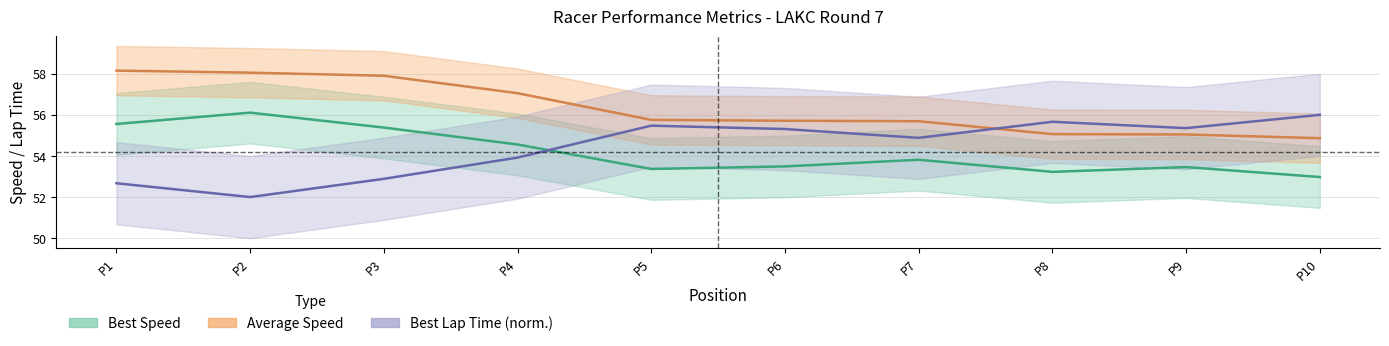

The value of Best Speed at P1 is 13.1. True or false?

False